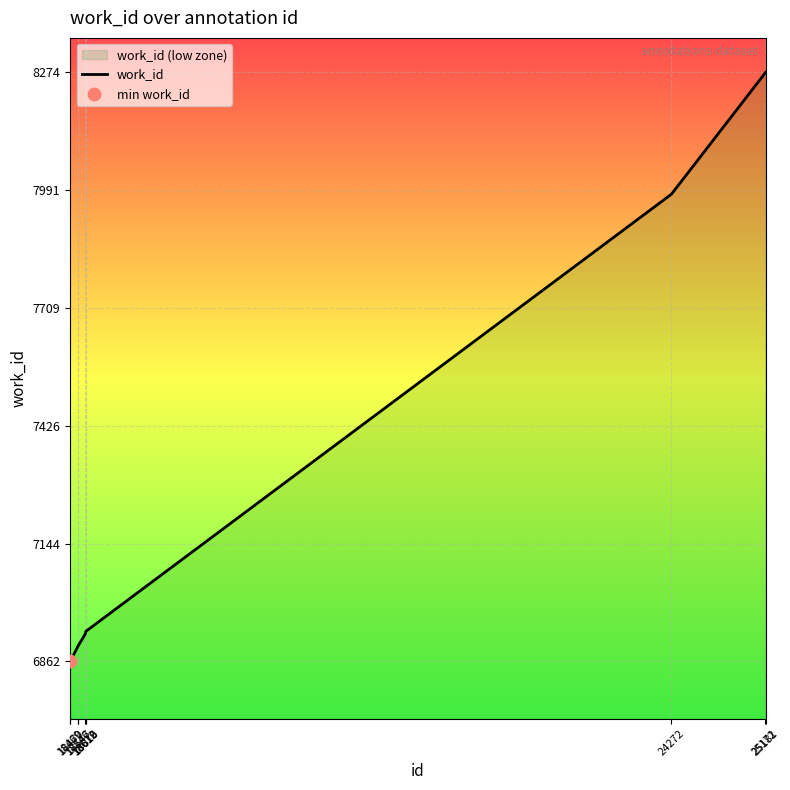

Which has a higher value, 25181 or 18619?

25181